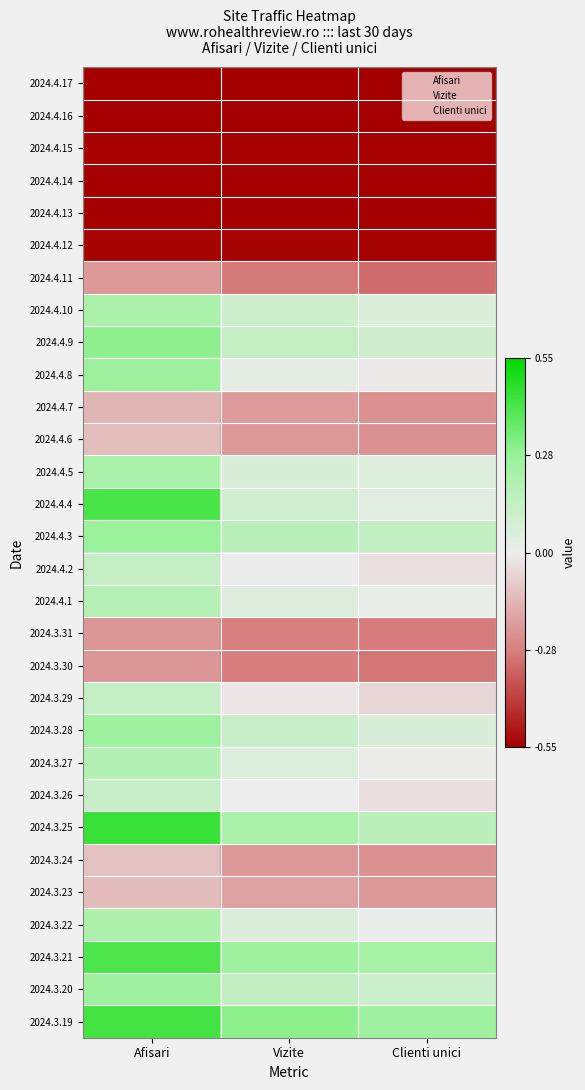

Reading left to right, transcribe all the data shown in this chart.

2024.4.17: Afisari=-0.6	Vizite=-0.6	Clienti unici=-0.6
2024.4.16: Afisari=-0.6	Vizite=-0.6	Clienti unici=-0.6
2024.4.15: Afisari=-0.5	Vizite=-0.5	Clienti unici=-0.5
2024.4.14: Afisari=-0.6	Vizite=-0.6	Clienti unici=-0.6
2024.4.13: Afisari=-0.5	Vizite=-0.5	Clienti unici=-0.5
2024.4.12: Afisari=-0.5	Vizite=-0.5	Clienti unici=-0.5
2024.4.11: Afisari=-0.2	Vizite=-0.3	Clienti unici=-0.3
2024.4.10: Afisari=0.2	Vizite=0.1	Clienti unici=0.1
2024.4.9: Afisari=0.3	Vizite=0.1	Clienti unici=0.1
2024.4.8: Afisari=0.3	Vizite=0.0	Clienti unici=-0.0
2024.4.7: Afisari=-0.1	Vizite=-0.2	Clienti unici=-0.2
2024.4.6: Afisari=-0.1	Vizite=-0.2	Clienti unici=-0.2
2024.4.5: Afisari=0.2	Vizite=0.1	Clienti unici=0.0
2024.4.4: Afisari=0.4	Vizite=0.1	Clienti unici=0.0
2024.4.3: Afisari=0.3	Vizite=0.2	Clienti unici=0.1
2024.4.2: Afisari=0.1	Vizite=-0.0	Clienti unici=-0.0
2024.4.1: Afisari=0.2	Vizite=0.0	Clienti unici=0.0
2024.3.31: Afisari=-0.2	Vizite=-0.3	Clienti unici=-0.3
2024.3.30: Afisari=-0.2	Vizite=-0.3	Clienti unici=-0.3
2024.3.29: Afisari=0.1	Vizite=-0.0	Clienti unici=-0.1
2024.3.28: Afisari=0.3	Vizite=0.1	Clienti unici=0.1
2024.3.27: Afisari=0.2	Vizite=0.1	Clienti unici=0.0
2024.3.26: Afisari=0.1	Vizite=0.0	Clienti unici=-0.0
2024.3.25: Afisari=0.4	Vizite=0.2	Clienti unici=0.2
2024.3.24: Afisari=-0.1	Vizite=-0.2	Clienti unici=-0.2
2024.3.23: Afisari=-0.1	Vizite=-0.2	Clienti unici=-0.2
2024.3.22: Afisari=0.2	Vizite=0.1	Clienti unici=0.0
2024.3.21: Afisari=0.4	Vizite=0.3	Clienti unici=0.2
2024.3.20: Afisari=0.3	Vizite=0.1	Clienti unici=0.1
2024.3.19: Afisari=0.4	Vizite=0.3	Clienti unici=0.3